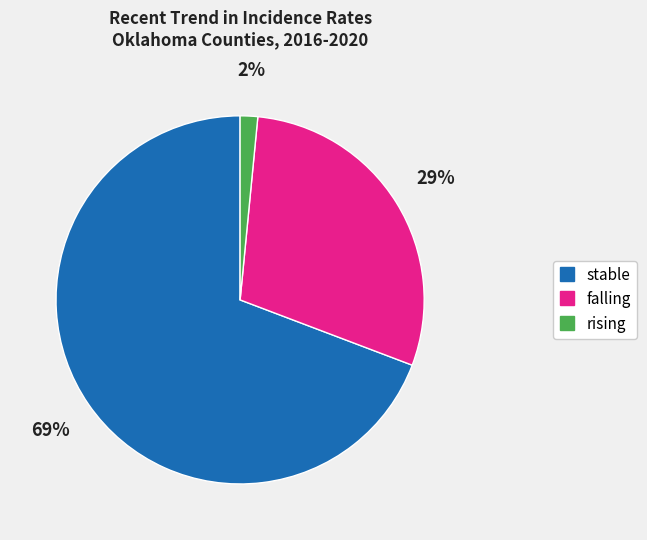

Is there a majority slice in this chart?

Yes